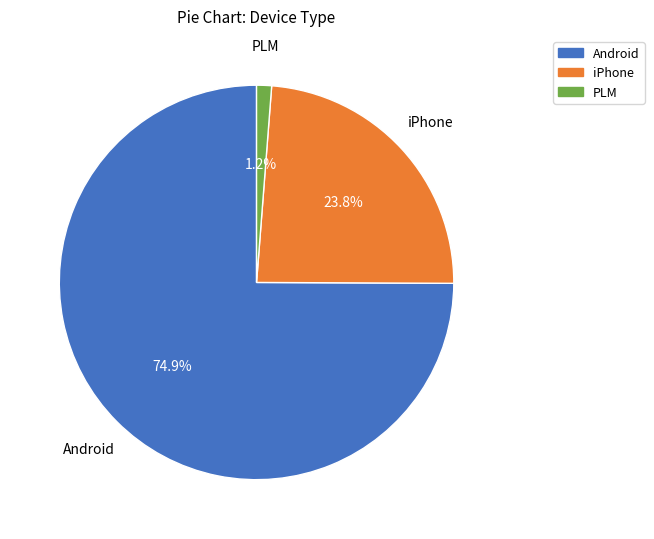

What is the largest slice in the pie chart?

Android